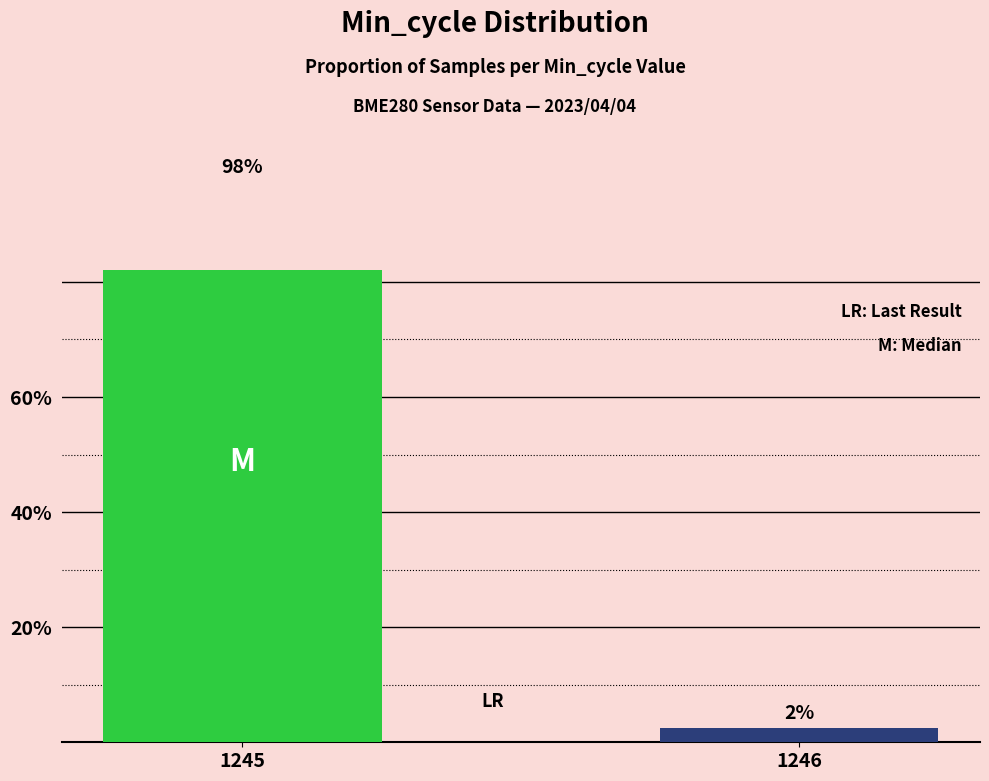

What is the sum of the values at 1246 and 1245?

100.0